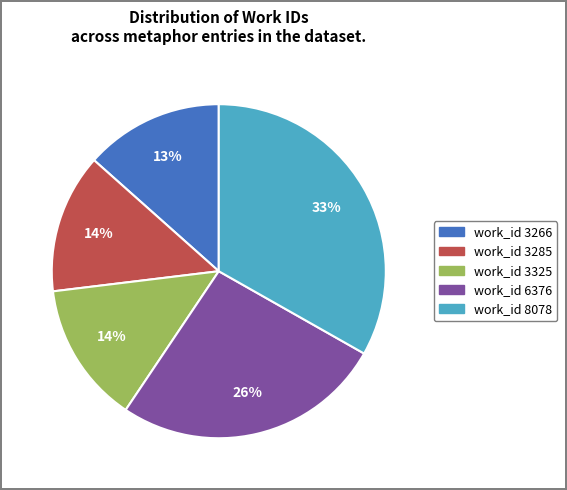

To the nearest percent, what is the average slice percentage?

20%